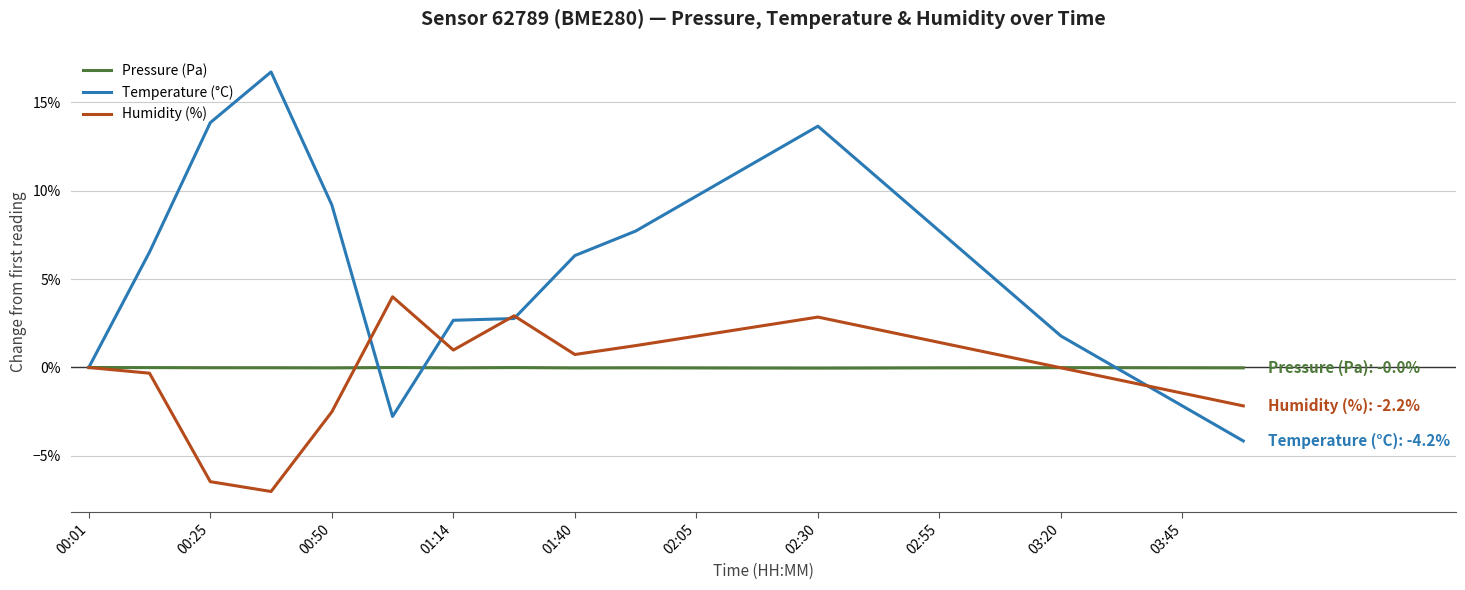

Which series has the largest total across all categories?

Temperature (°C)